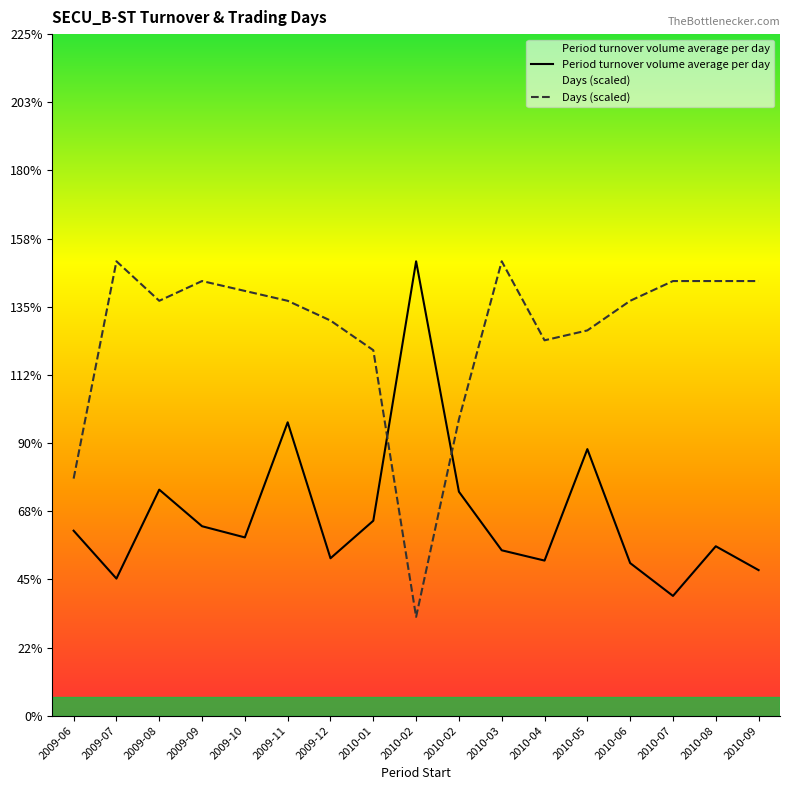

True or false: Days has more than 2 interior local peaks.

True